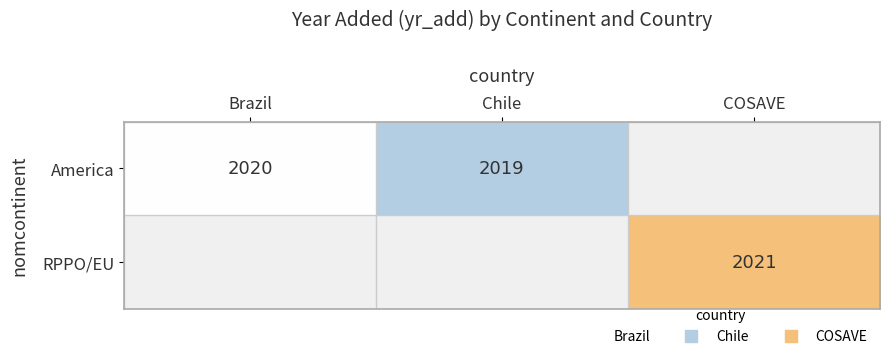

What is the smallest value displayed?

2019.0